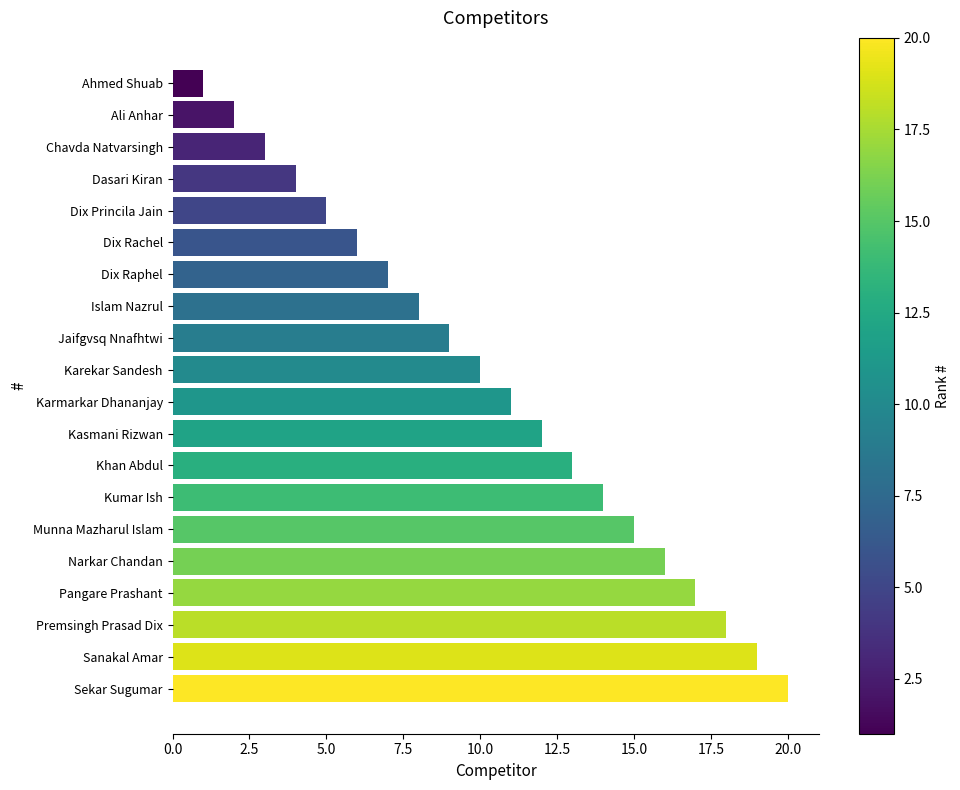

What is the maximum value shown in the chart?

20